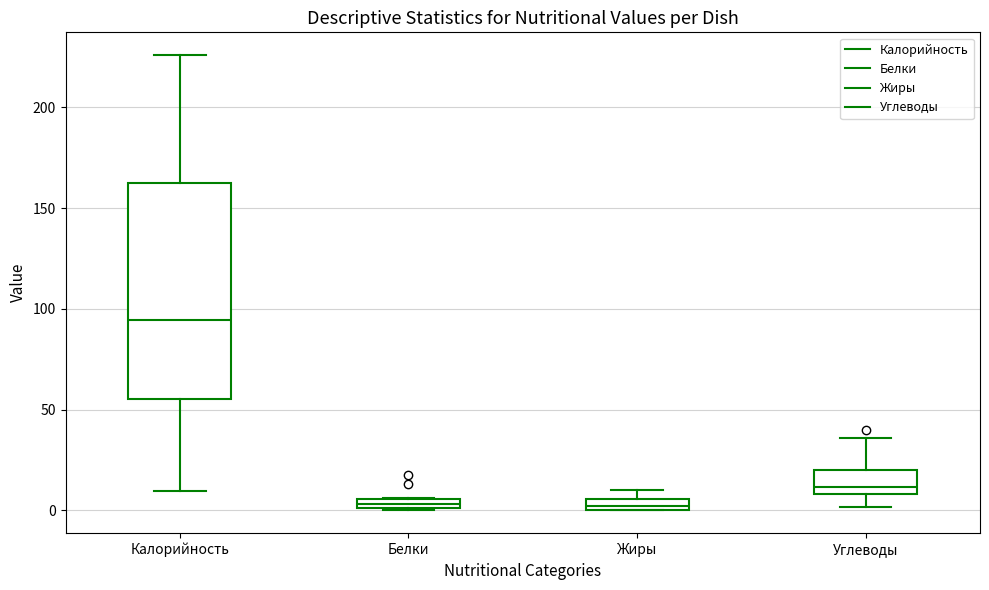

Which box has the highest median line?

Калорийность